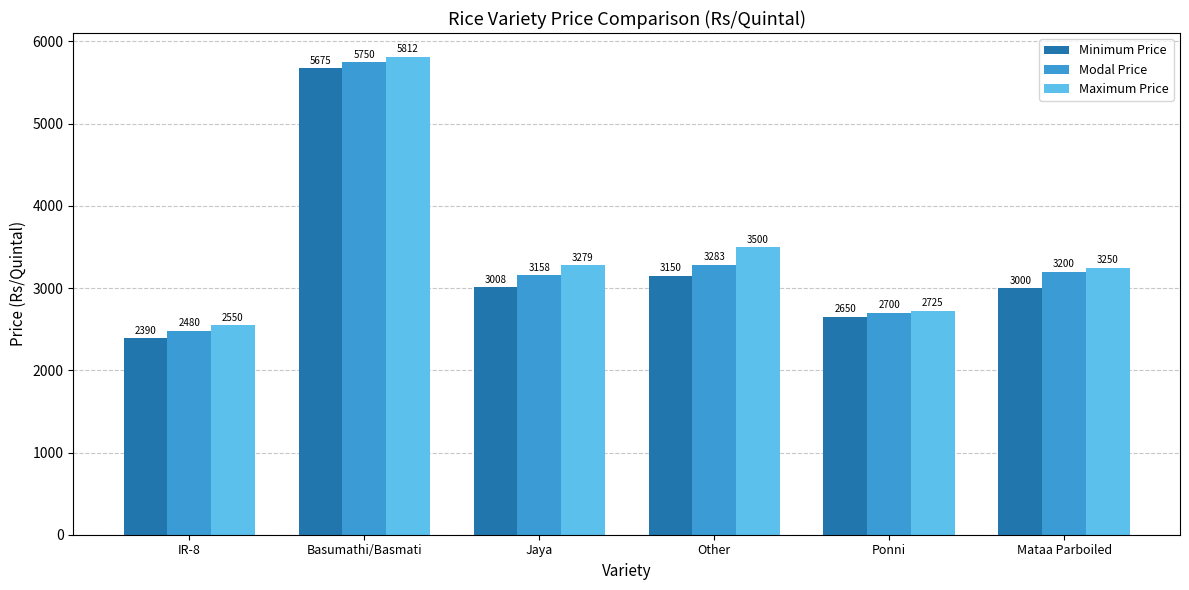

What is the total value across all series at IR-8?

7420